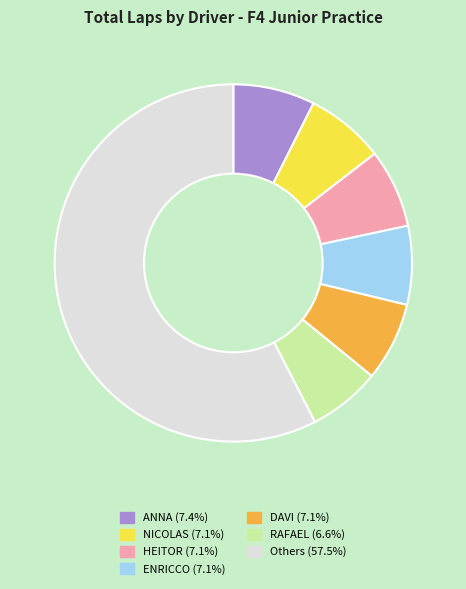

Does any single category account for the majority?

Yes